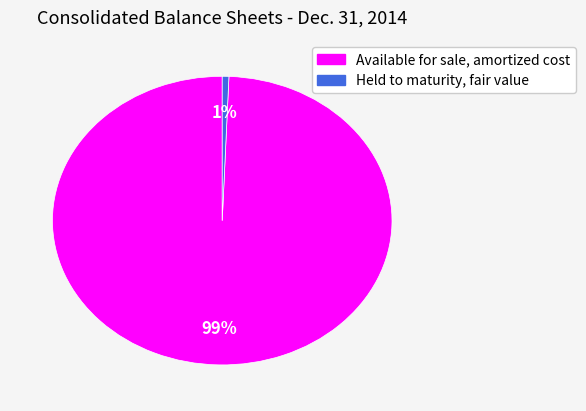

Is there any slice that represents more than half of the pie?

Yes